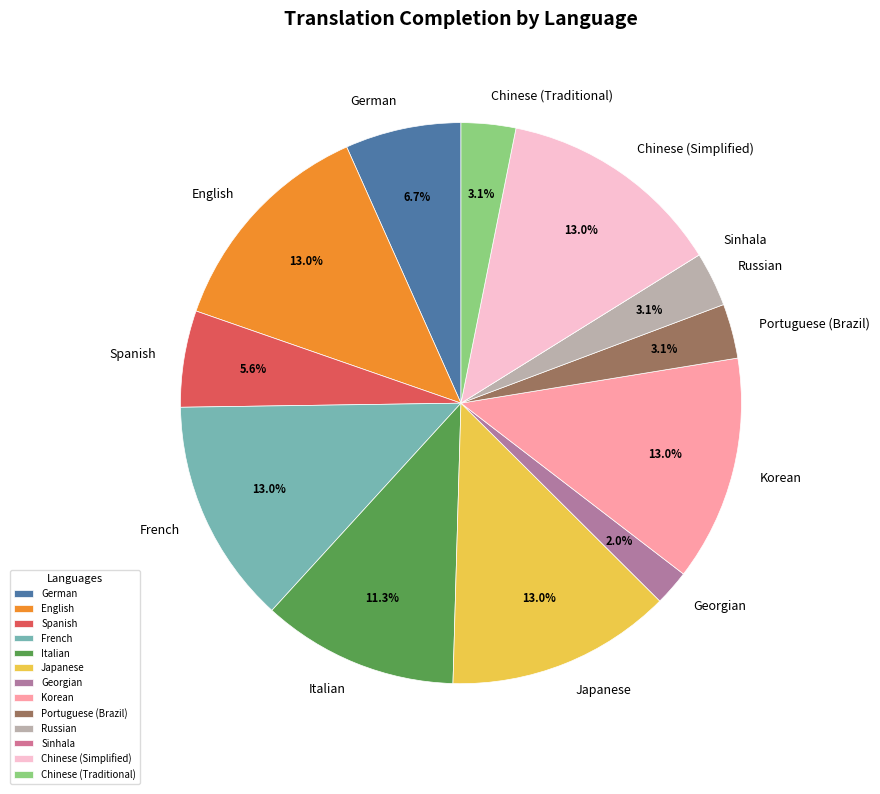

Is it true that Chinese (Simplified) is 13% of the pie?

True